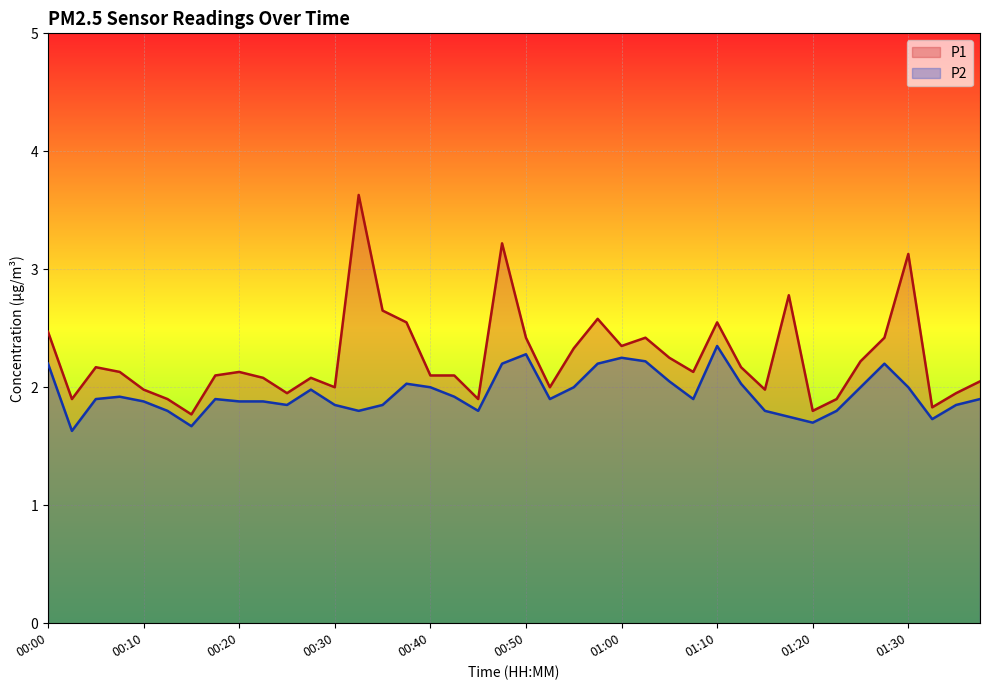

Reading left to right, extract all data points from this chart.

P1: 2.5	1.9	2.2	2.1	2.0	1.9	1.8	2.1	2.1	2.1	1.9	2.1	2.0	3.6	2.6	2.5	2.1	2.1	1.9	3.2	2.4	2.0	2.3	2.6	2.4	2.4	2.2	2.1	2.5	2.2	2.0	2.8	1.8	1.9	2.2	2.4	3.1	1.8	1.9	2.0
P2: 2.2	1.6	1.9	1.9	1.9	1.8	1.7	1.9	1.9	1.9	1.9	2.0	1.9	1.8	1.9	2.0	2.0	1.9	1.8	2.2	2.3	1.9	2.0	2.2	2.2	2.2	2.0	1.9	2.4	2.0	1.8	1.8	1.7	1.8	2.0	2.2	2.0	1.7	1.9	1.9